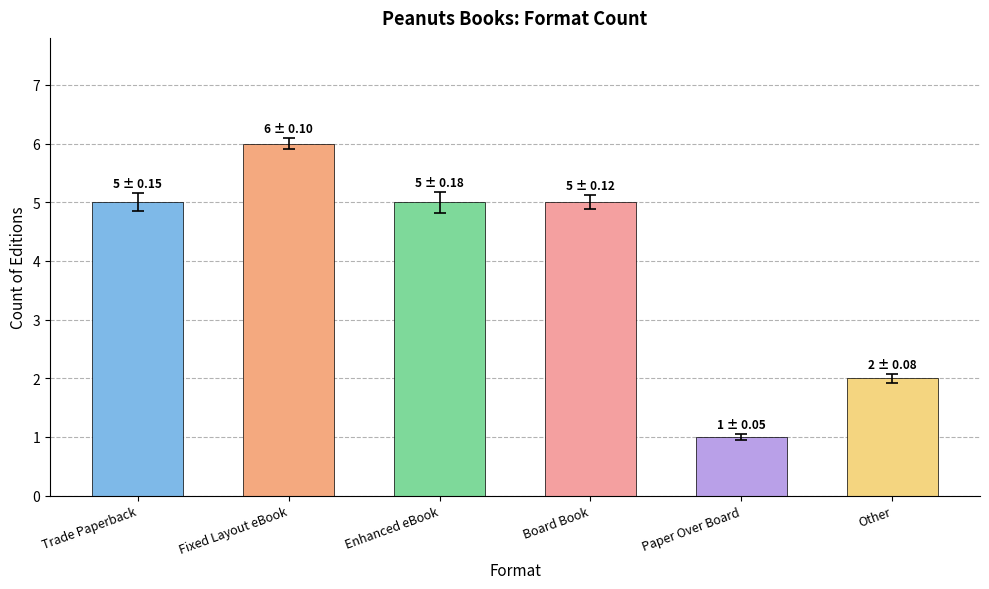

What is the maximum value shown in the chart?

6